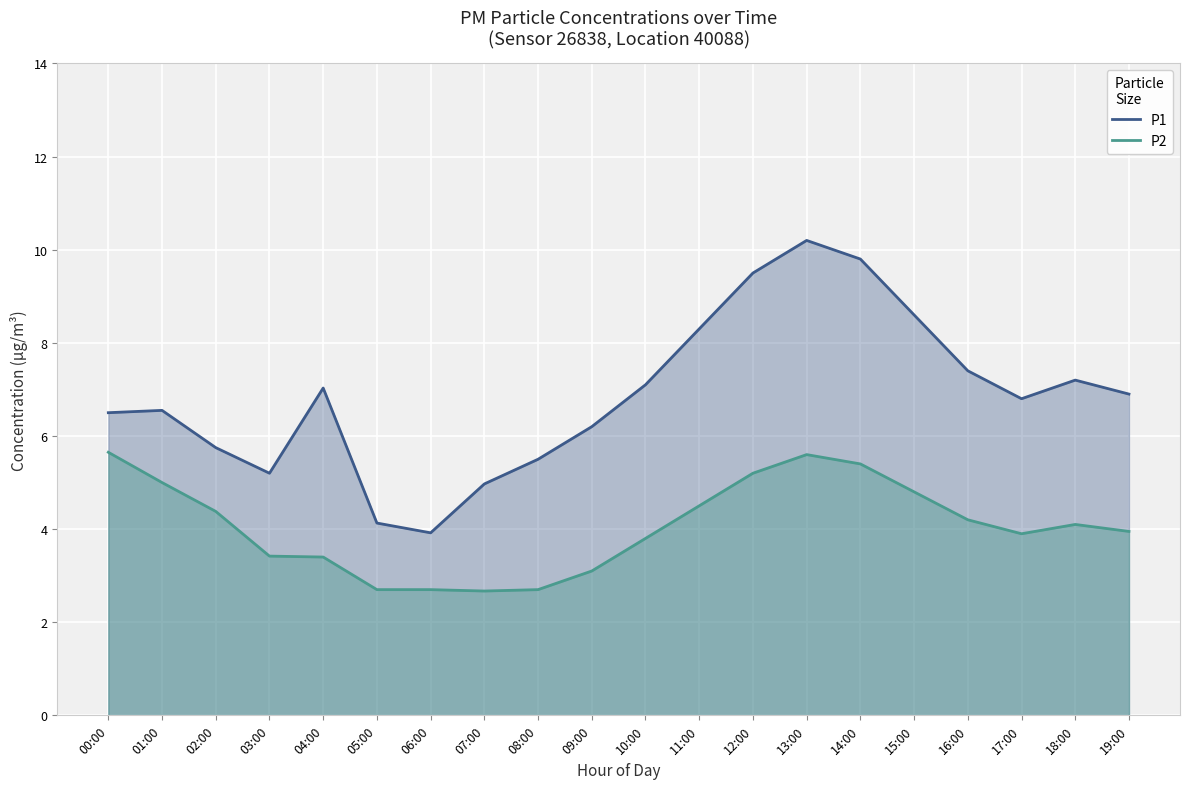

Where does the P2 series first go above 4?

00:00